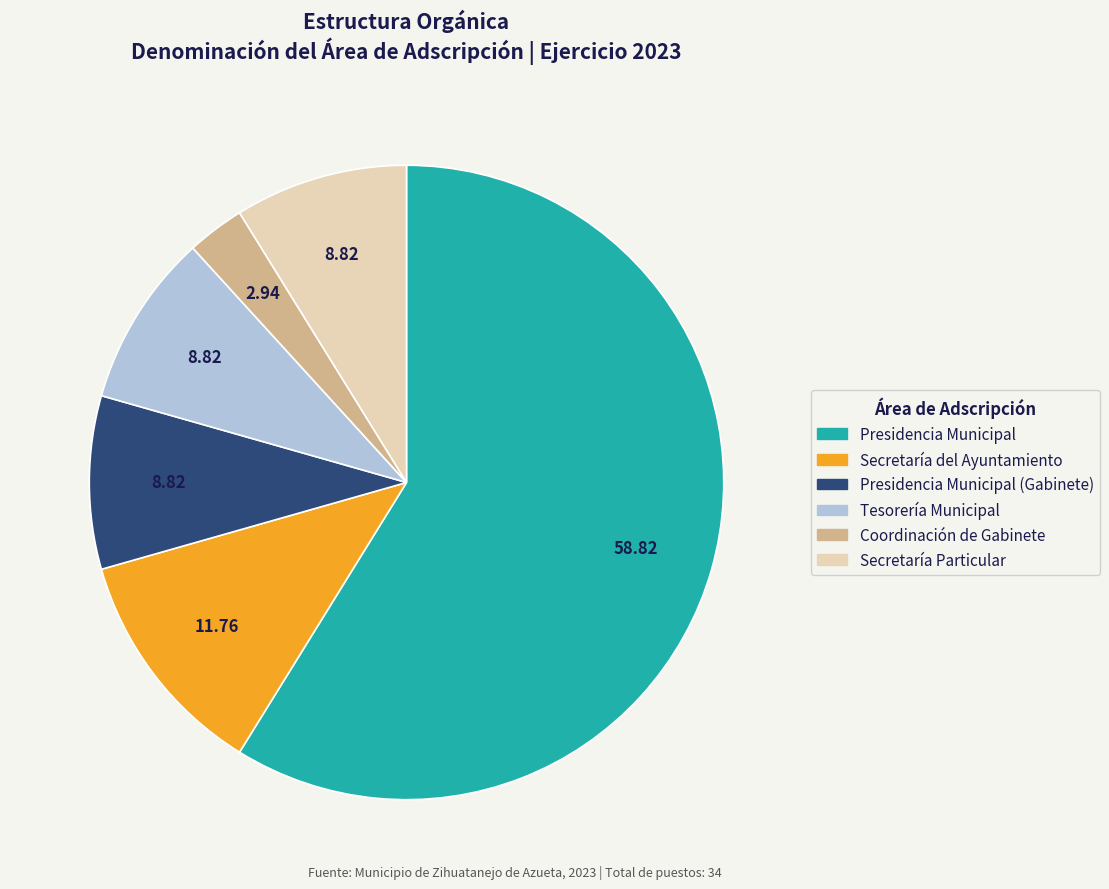

Is there a majority slice in this chart?

Yes